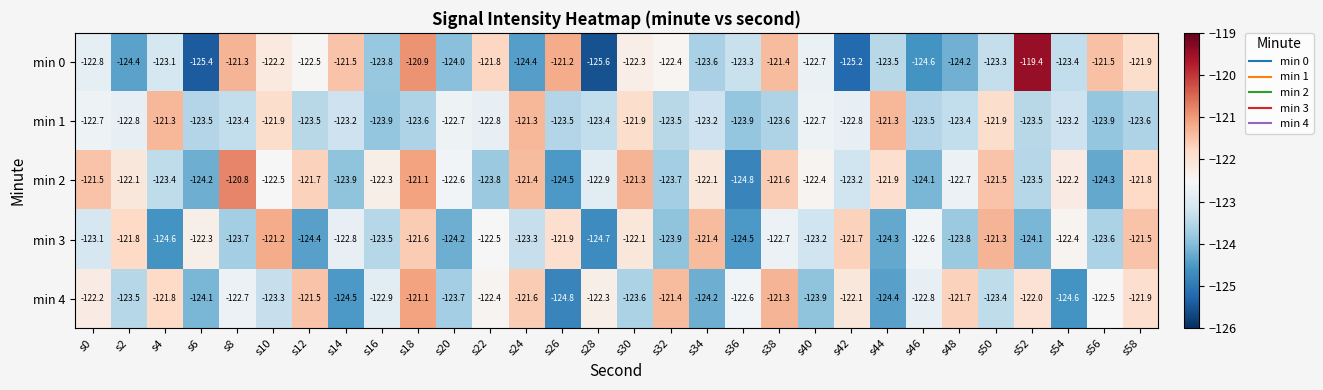

Where does the min 1 series first go above -123?

s0